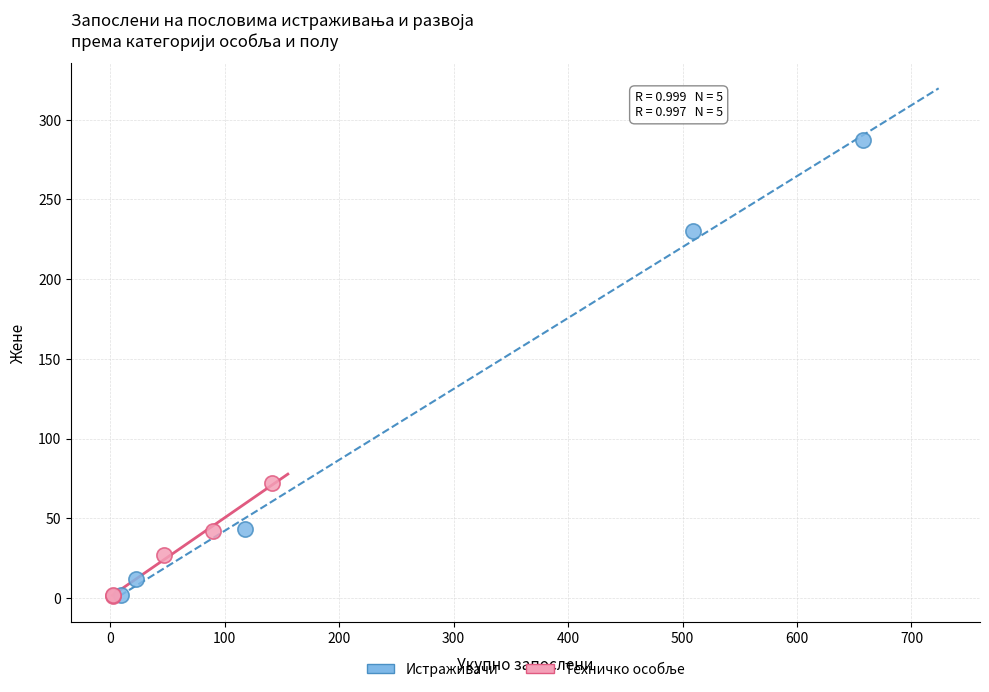

Which series contains the highest Y value?

Истраживачи